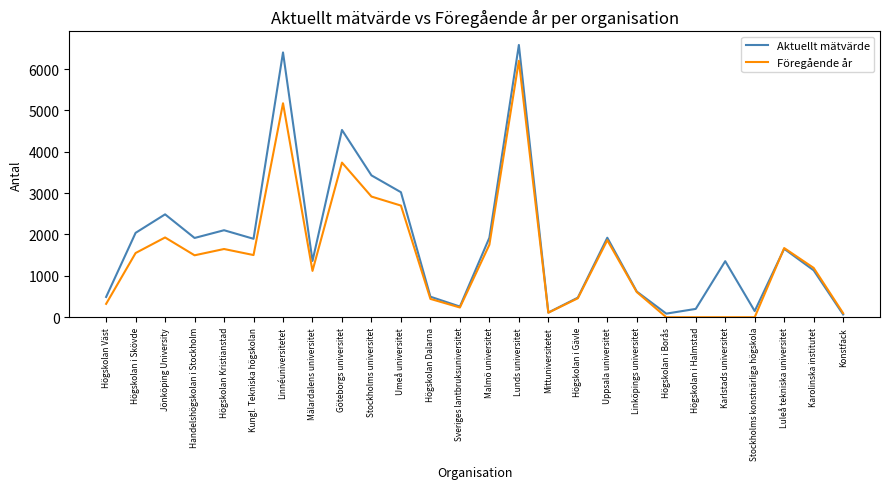

True or false: Aktuellt mätvärde and Föregående år intersect in this chart.

True